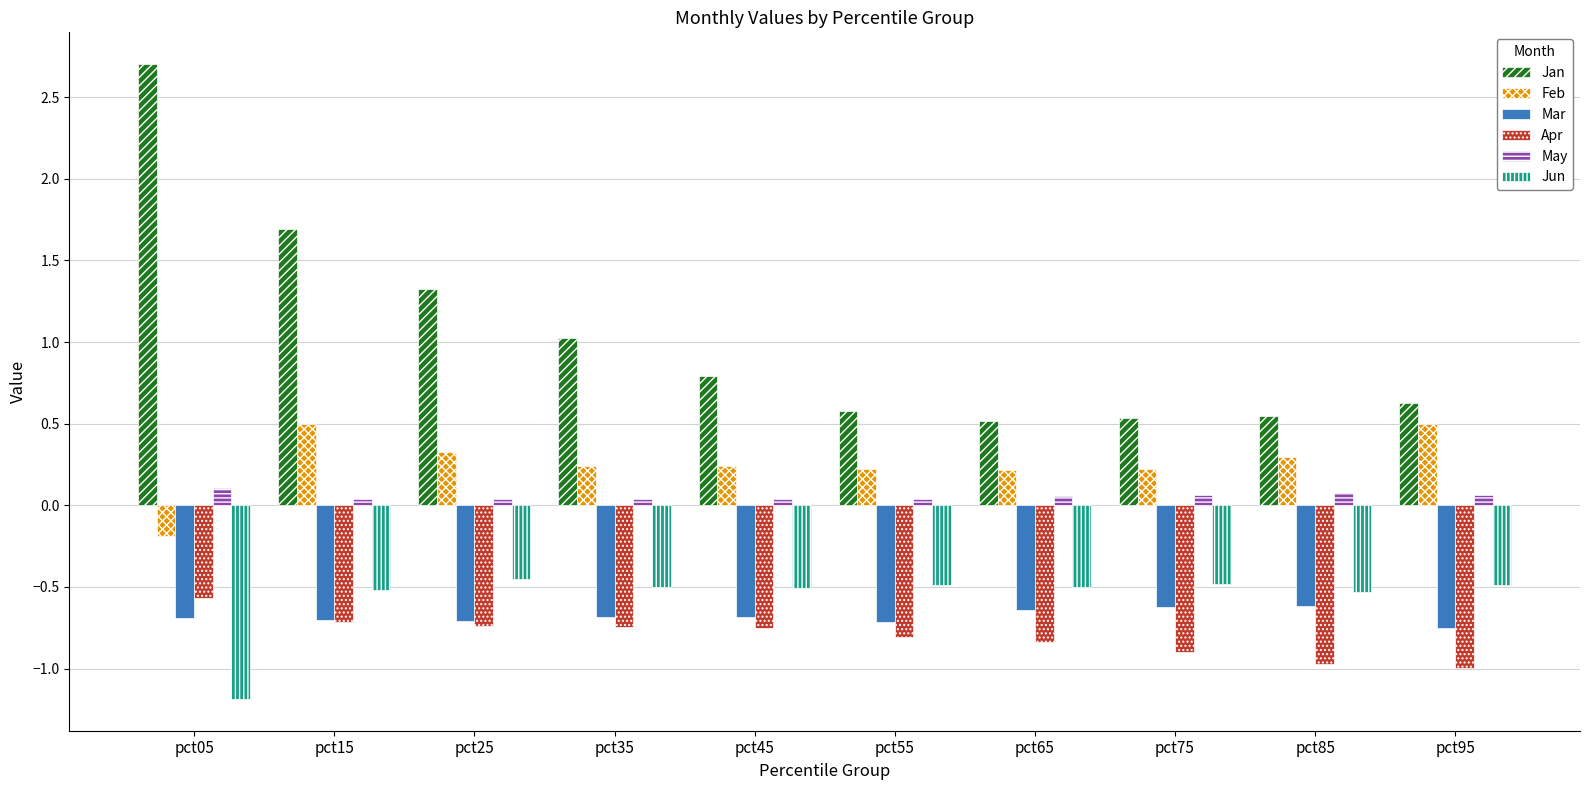

Read the Feb value at pct45.

0.2